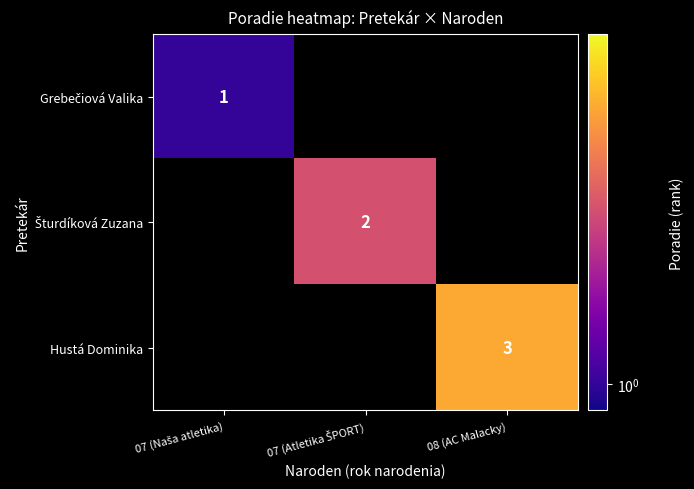

At how many categories does at least one series exceed 1?

2